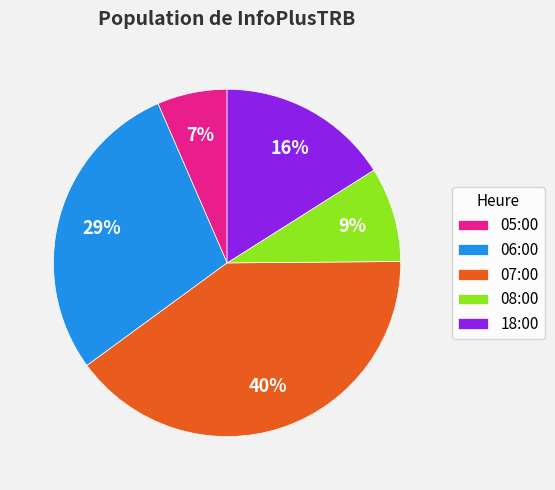

To the nearest percent, what percentage of the pie is 05:00?

7%